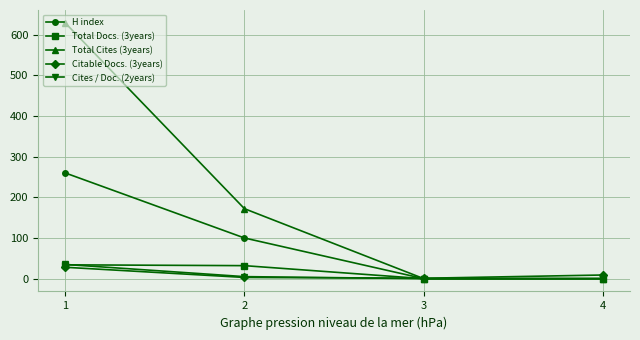

How many distinct data groups are displayed?

5